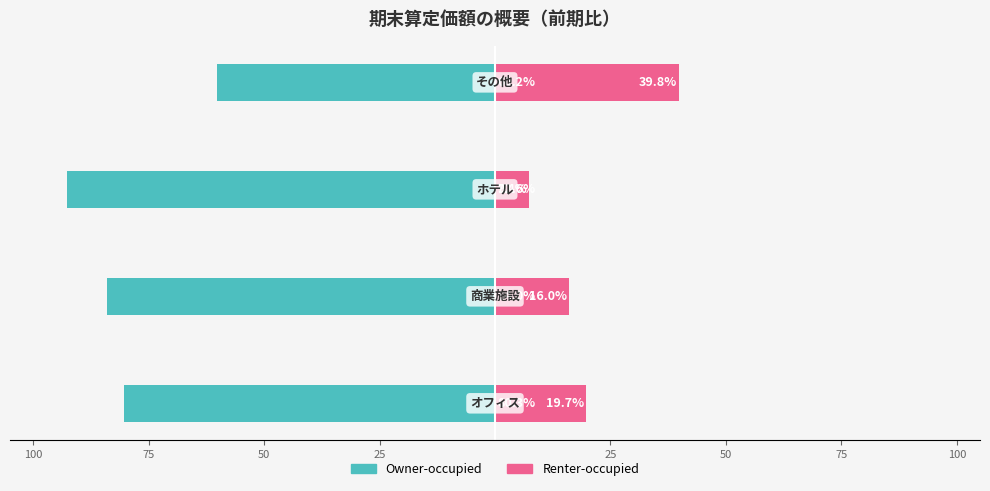

How many categories are shown in the chart?

4